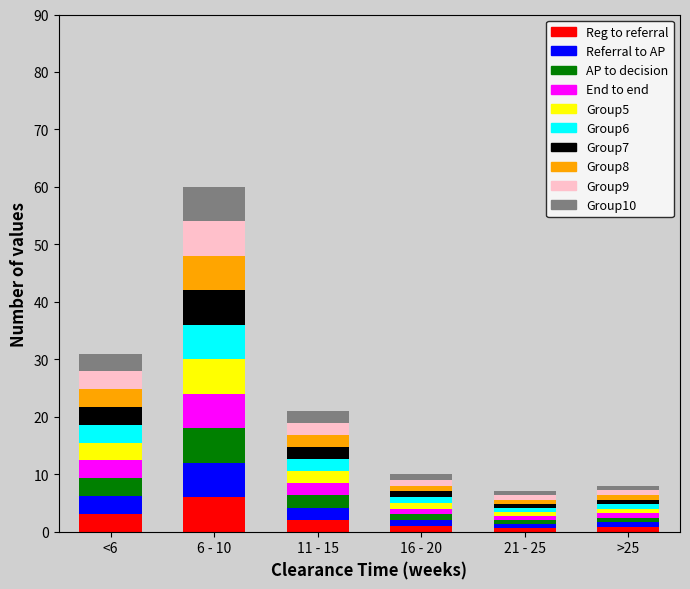

What is the highest value of the Reg to referral series?

6.0